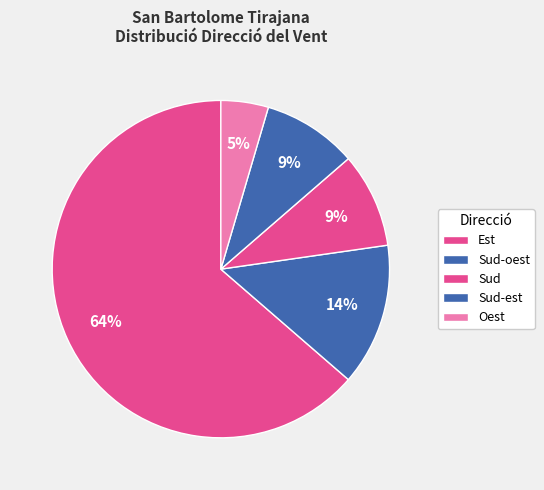

How many segments does this pie chart have?

5